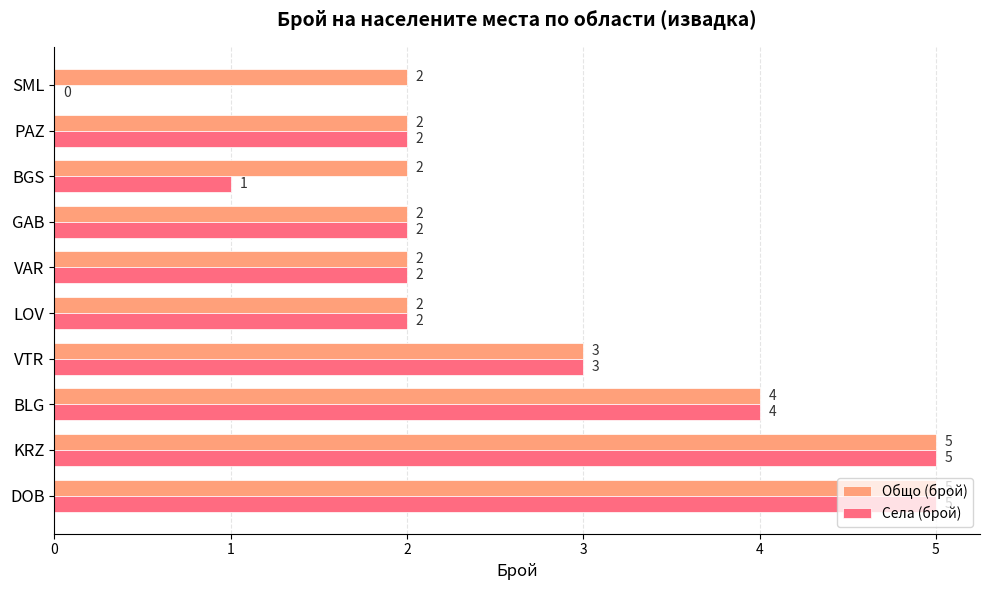

What is the highest value of the Общо (брой) series?

5